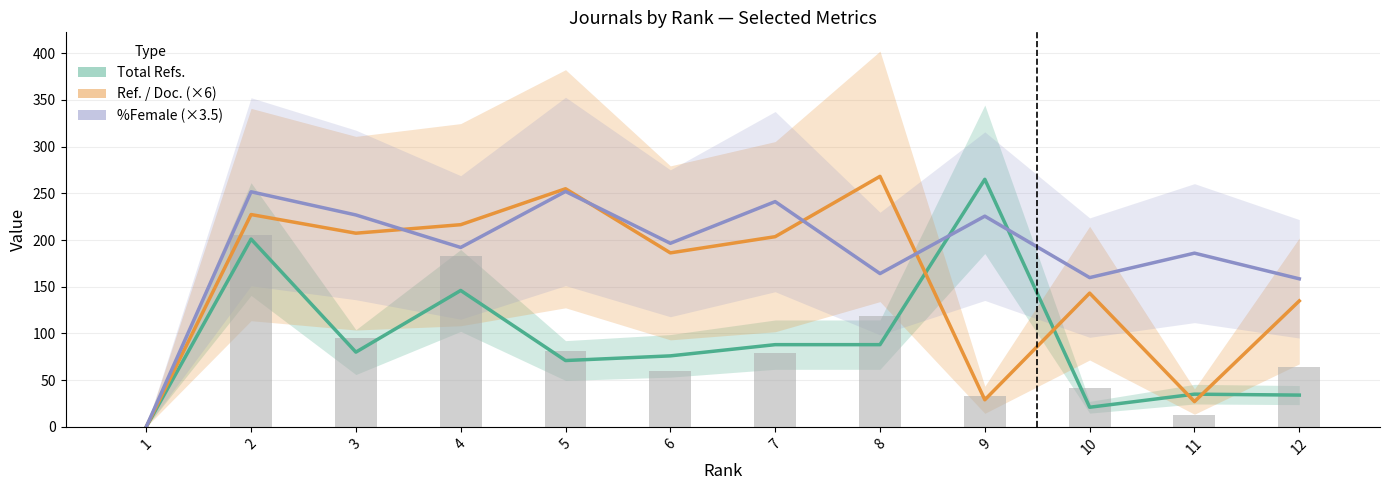

Between 5 and 8, which is larger?

8